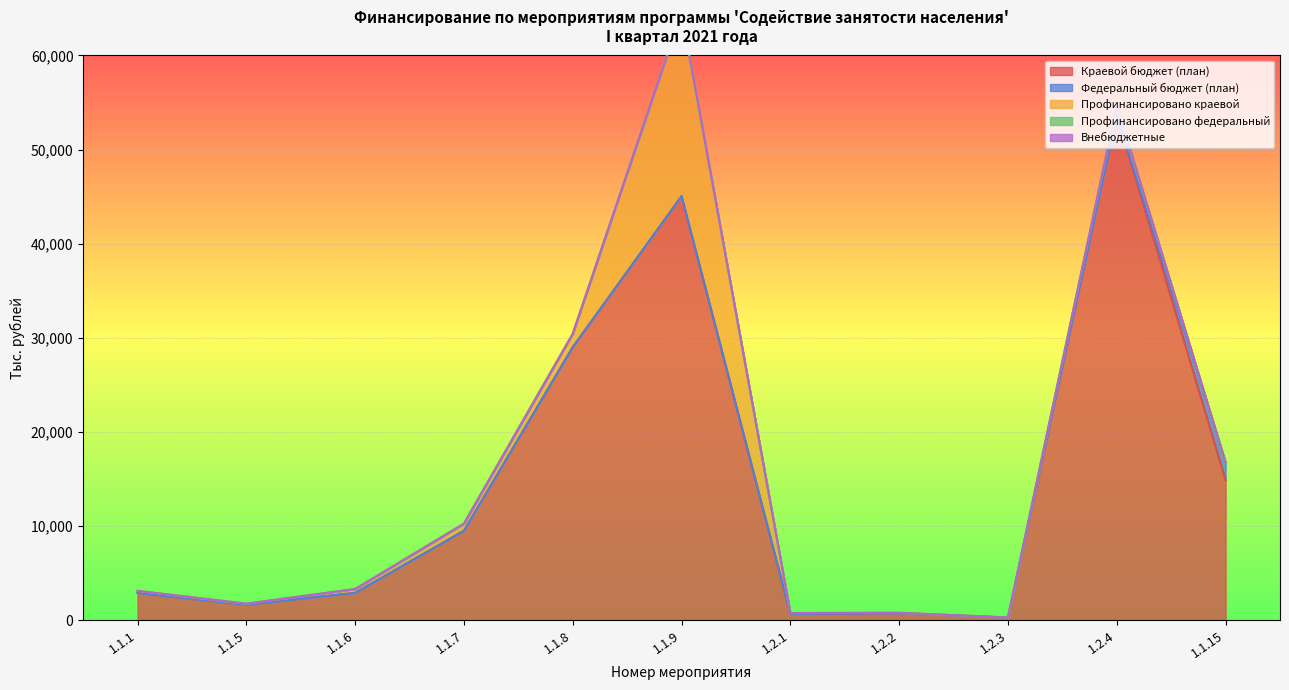

In Профинансировано краевой, how many points are higher than both neighbors (excluding endpoints)?

2